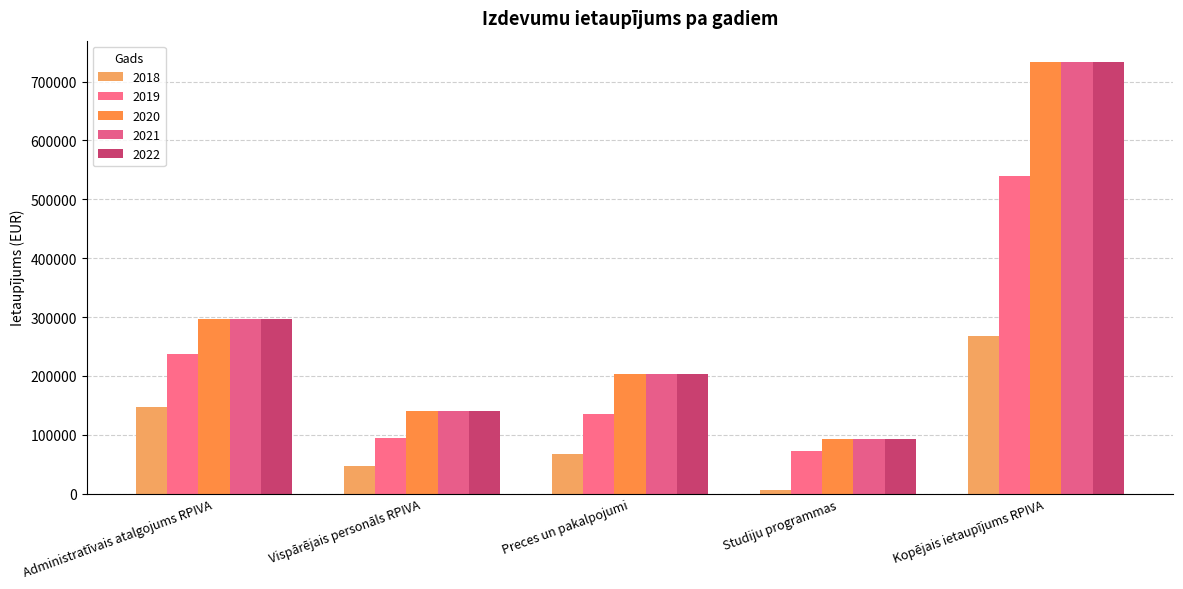

Reading left to right, what are all the values shown in this chart?

2018: Administratīvais atalgojums RPIVA=147918.8	Vispārējais personāls RPIVA=46890.6	Preces un pakalpojumi=67983.6	Studiju programmas=5675.0	Kopējais ietaupījums RPIVA=268468.0
2019: Administratīvais atalgojums RPIVA=236670.0	Vispārējais personāls RPIVA=93781.2	Preces un pakalpojumi=135967.2	Studiju programmas=72948.0	Kopējais ietaupījums RPIVA=539366.4
2020: Administratīvais atalgojums RPIVA=295837.5	Vispārējais personāls RPIVA=140671.8	Preces un pakalpojumi=203950.8	Studiju programmas=92428.0	Kopējais ietaupījums RPIVA=732888.1
2021: Administratīvais atalgojums RPIVA=295837.5	Vispārējais personāls RPIVA=140671.8	Preces un pakalpojumi=203950.8	Studiju programmas=92428.0	Kopējais ietaupījums RPIVA=732888.1
2022: Administratīvais atalgojums RPIVA=295837.5	Vispārējais personāls RPIVA=140671.8	Preces un pakalpojumi=203950.8	Studiju programmas=92428.0	Kopējais ietaupījums RPIVA=732888.1